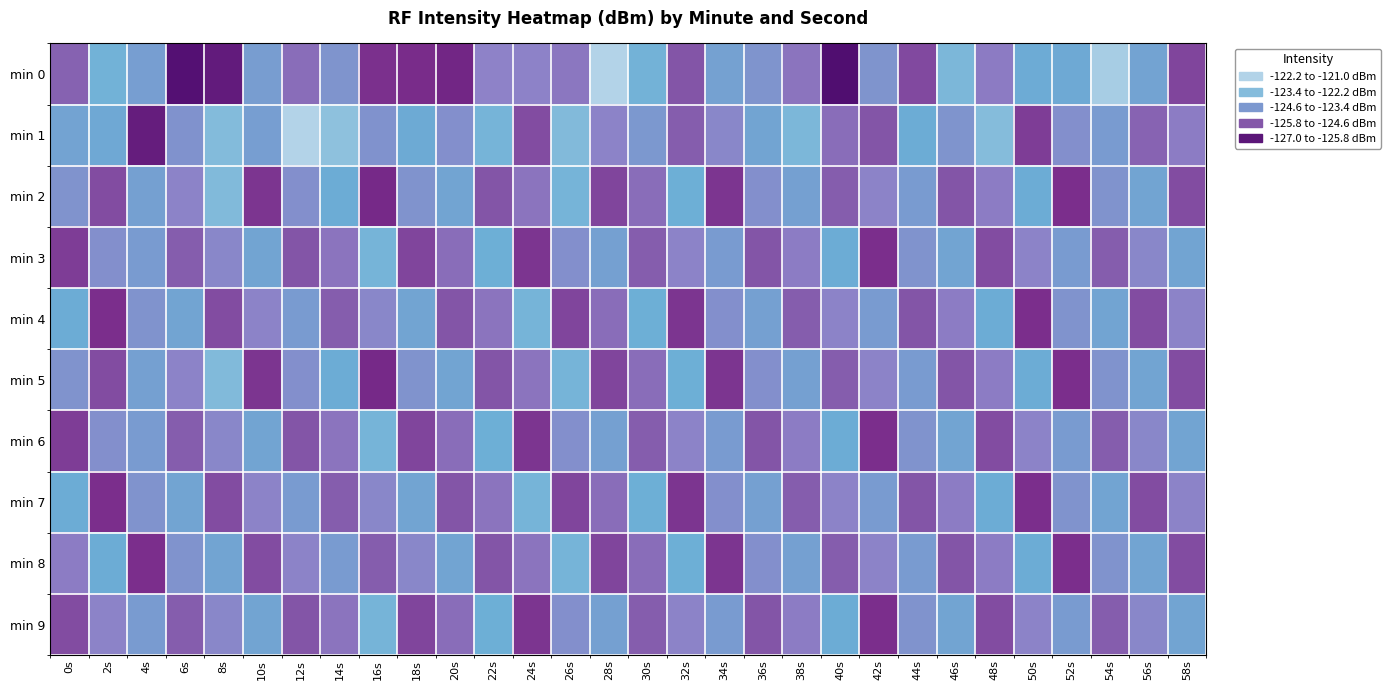

What is the minimum value shown in the chart?

-126.6